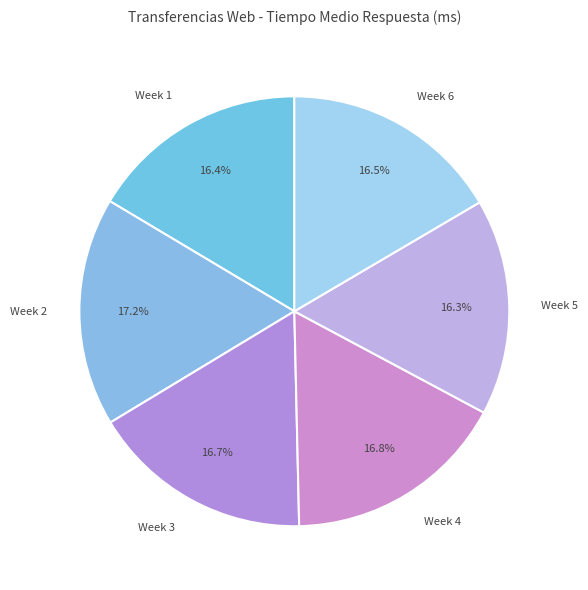

What is the ratio of the value at Week 3 to the value at Week 4?

1.0